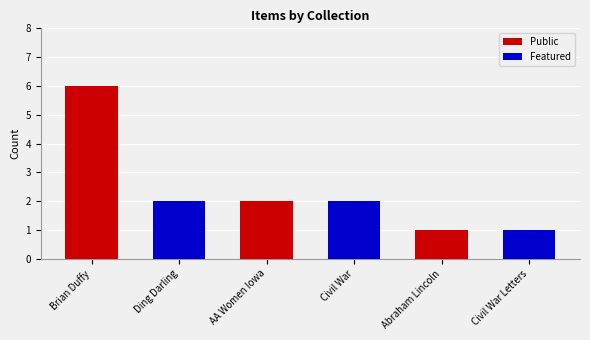

Rank the series by their maximum value, from lowest to highest.

Featured, Public